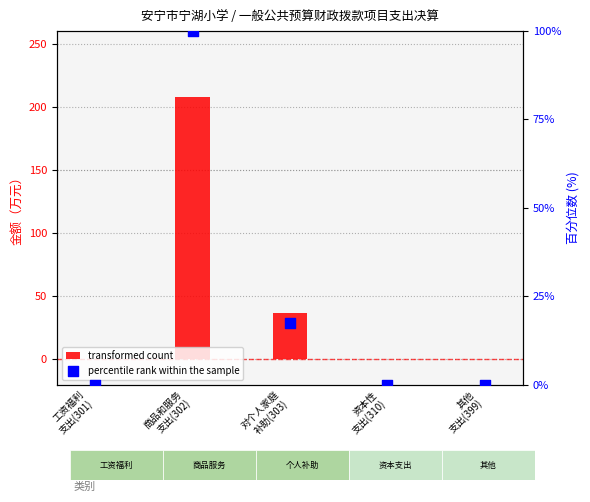

Which series has the widest spread of Y values?

transformed count